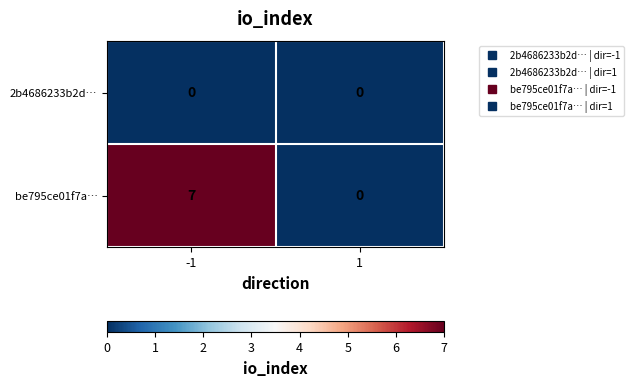

List the labels in order of be795ce01f7a… value, smallest first.

1, -1